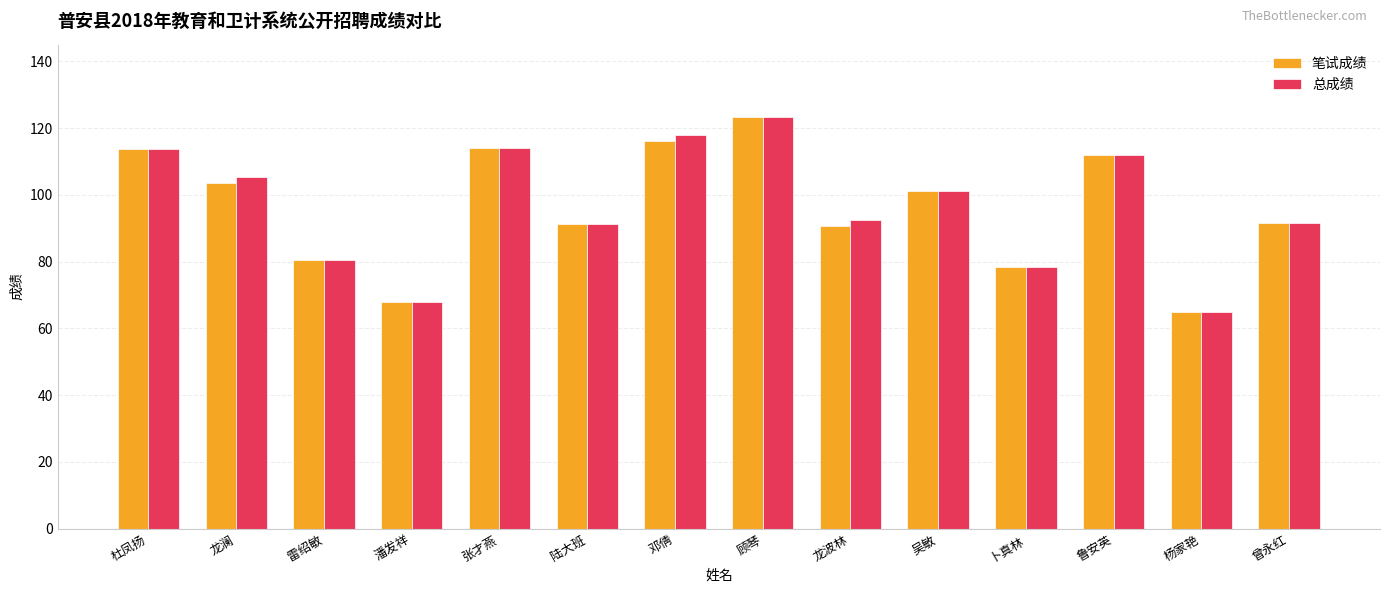

The value of 总成绩 at 潘发祥 is 67.9. True or false?

True